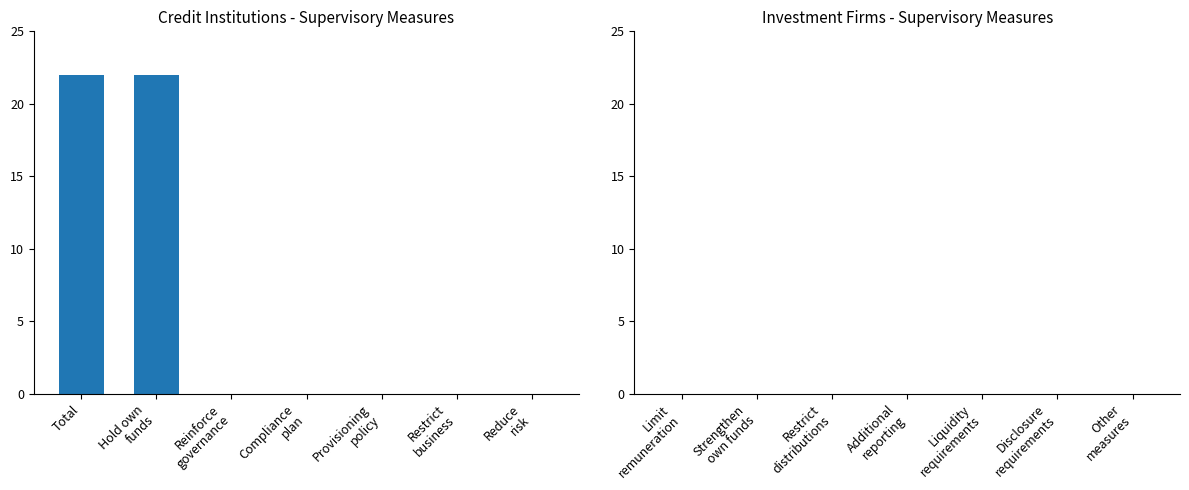

What is the maximum value shown in the chart?

22